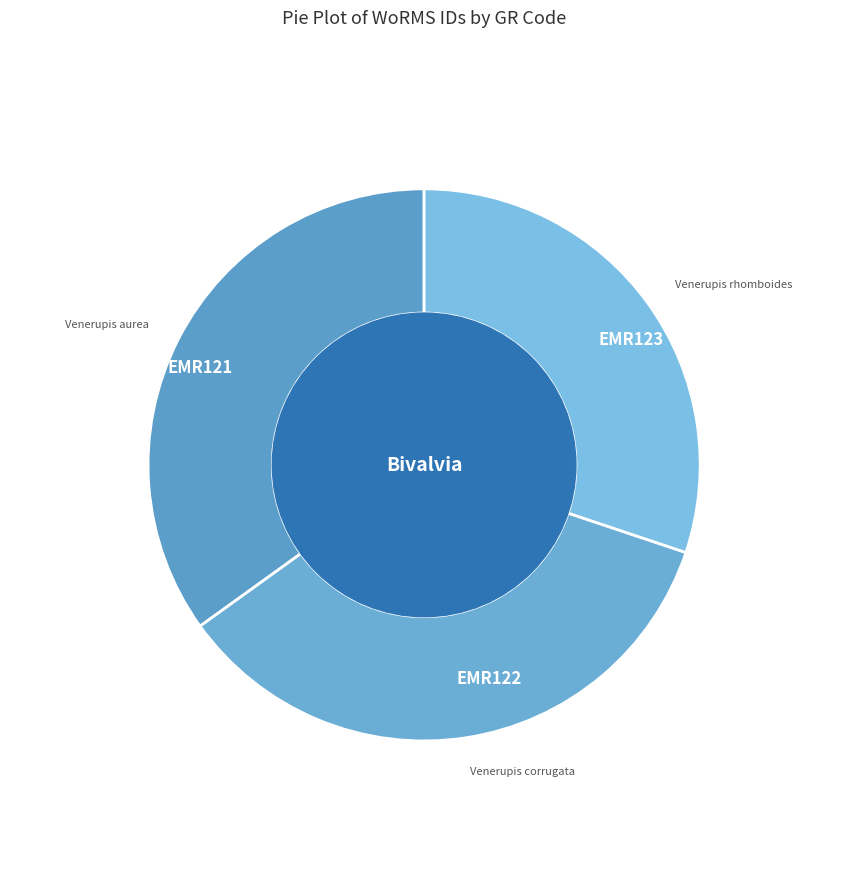

Which category has the smallest portion of the pie?

EMR123